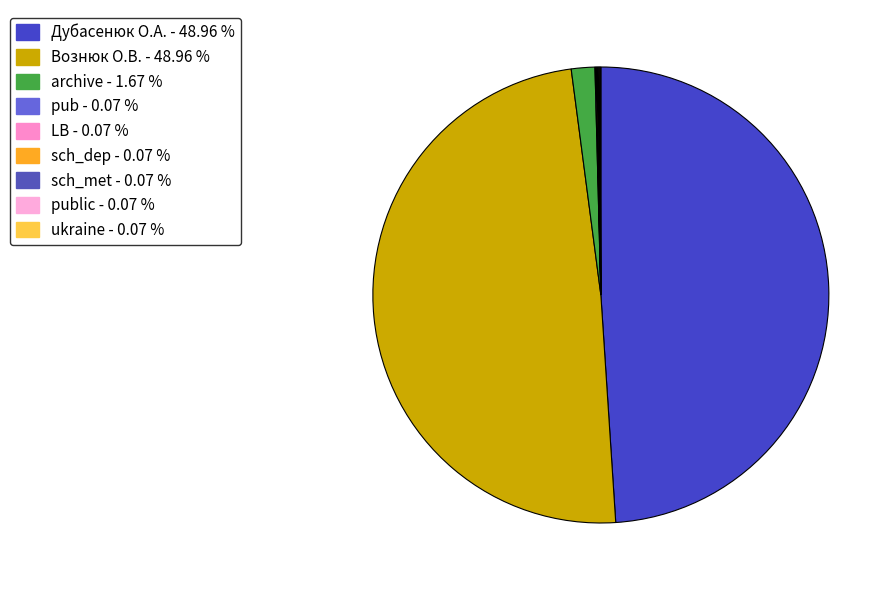

Does any single category account for the majority?

No